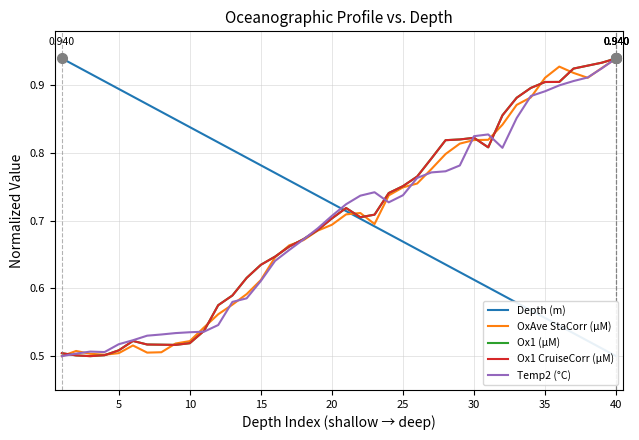

What is the sum of all Temp2 (°C) values?

27.8